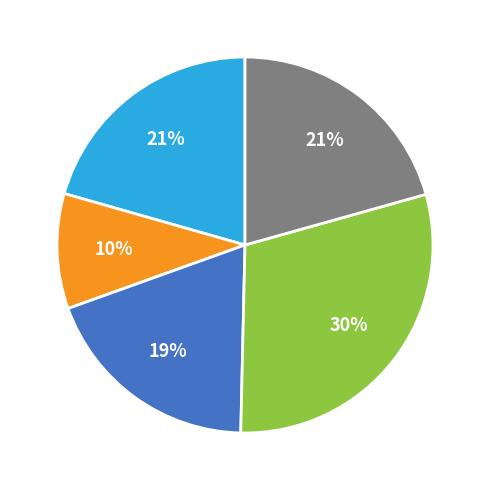

Is there a majority slice in this chart?

No